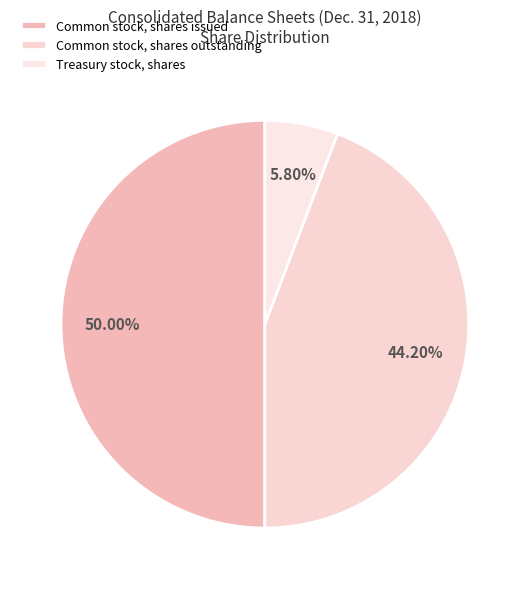

Does Treasury stock, shares represent more than half of the total?

No